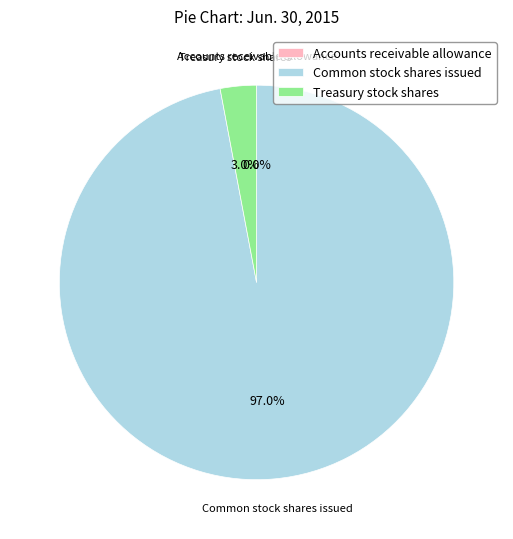

Combined, what portion of the pie is Common stock shares issued and Treasury stock shares?

100.0%